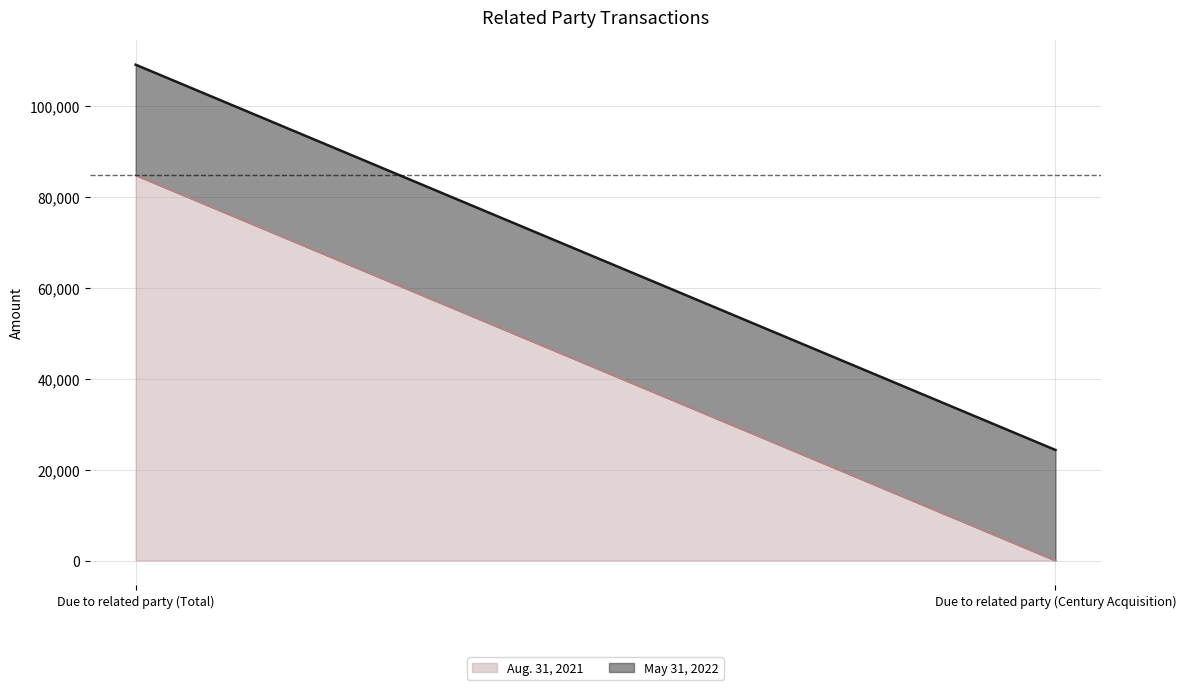

How many categories are shown in the chart?

2